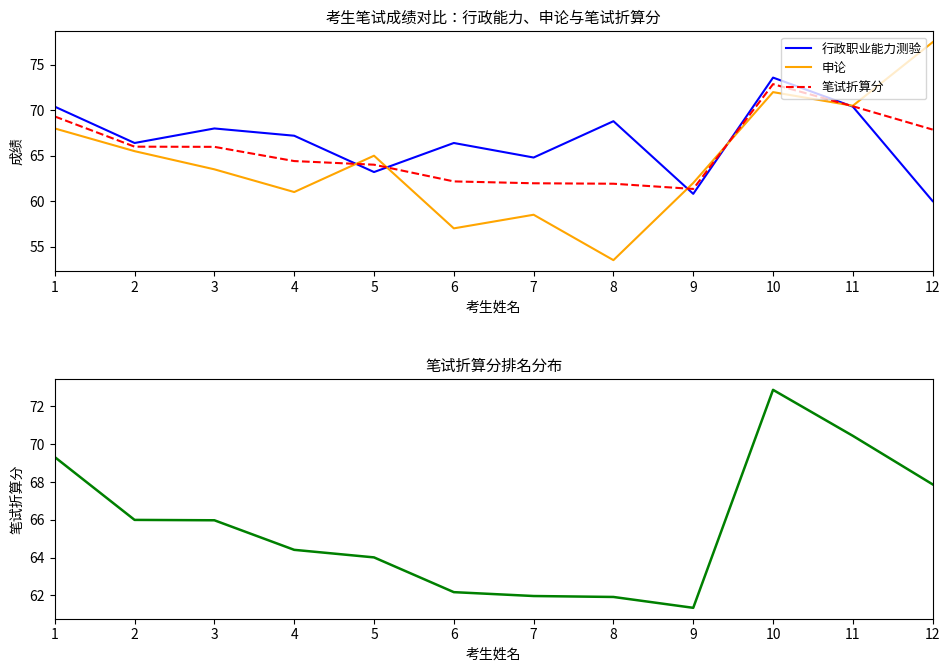

How many times do 笔试折算分 and 申论 cross each other?

5